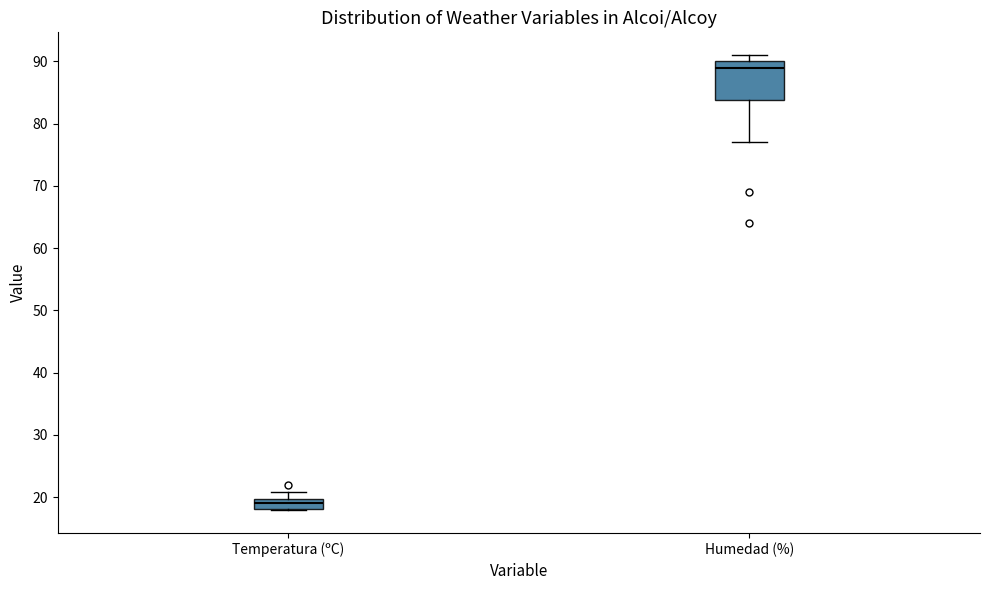

Reading left to right, read every box against the y-axis: the position of its median line, the range the box covers, and the ends of its whiskers. The values are not printed on the chart, so give them approximately, as read against the axis.

Temperatura (ºC): median 19, box 18 to 20, whiskers 18 to 21
Humedad (%): median 89, box 84 to 90, whiskers 77 to 91